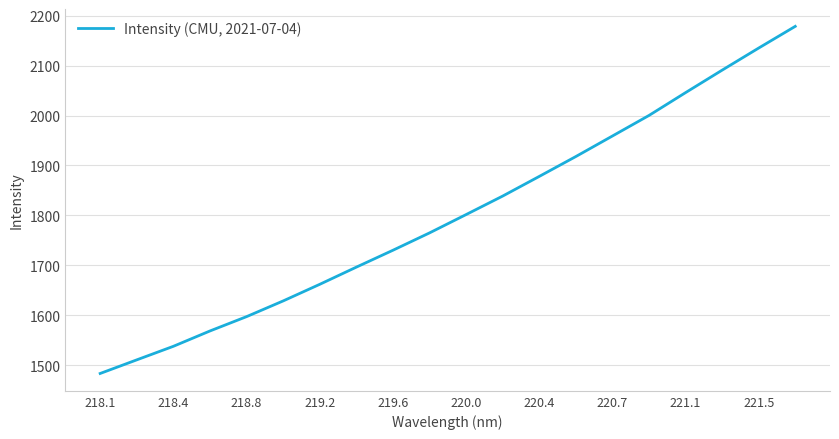

What is the maximum value shown in the chart?

2178.6